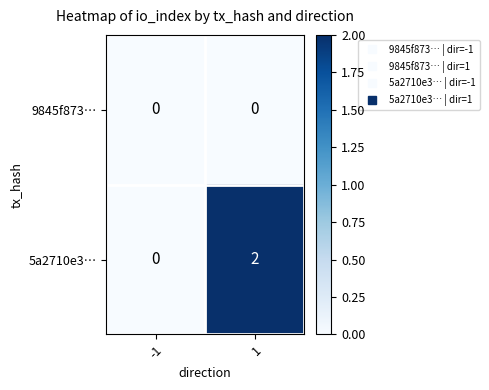

Reading right to left, list all the values displayed in this chart.

9845f873…: 0	0
5a2710e3…: 2	0